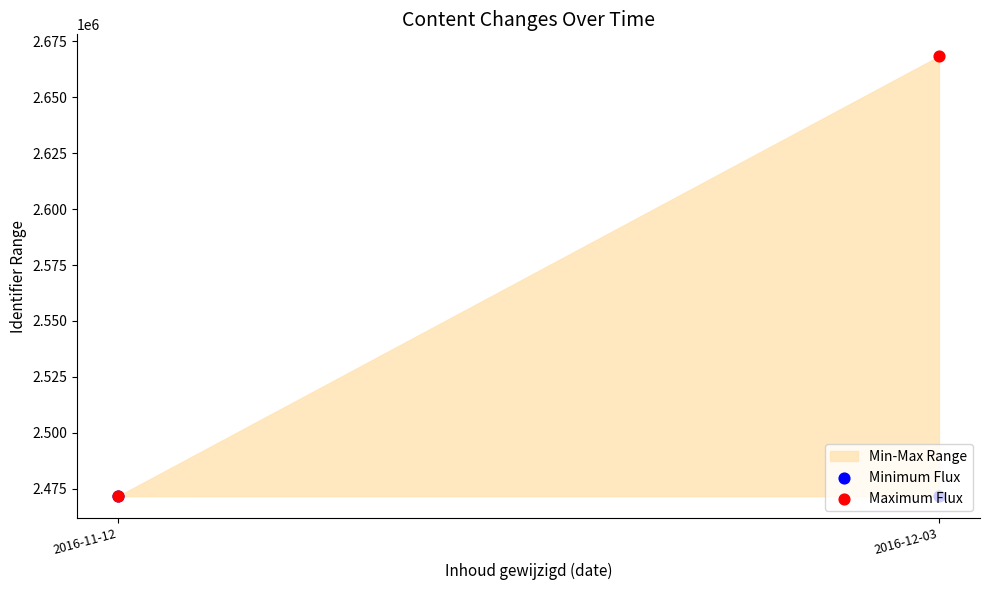

Is the value of Maximum Flux at 2016-11-12 greater than the value of Minimum Flux at 2016-11-12?

No